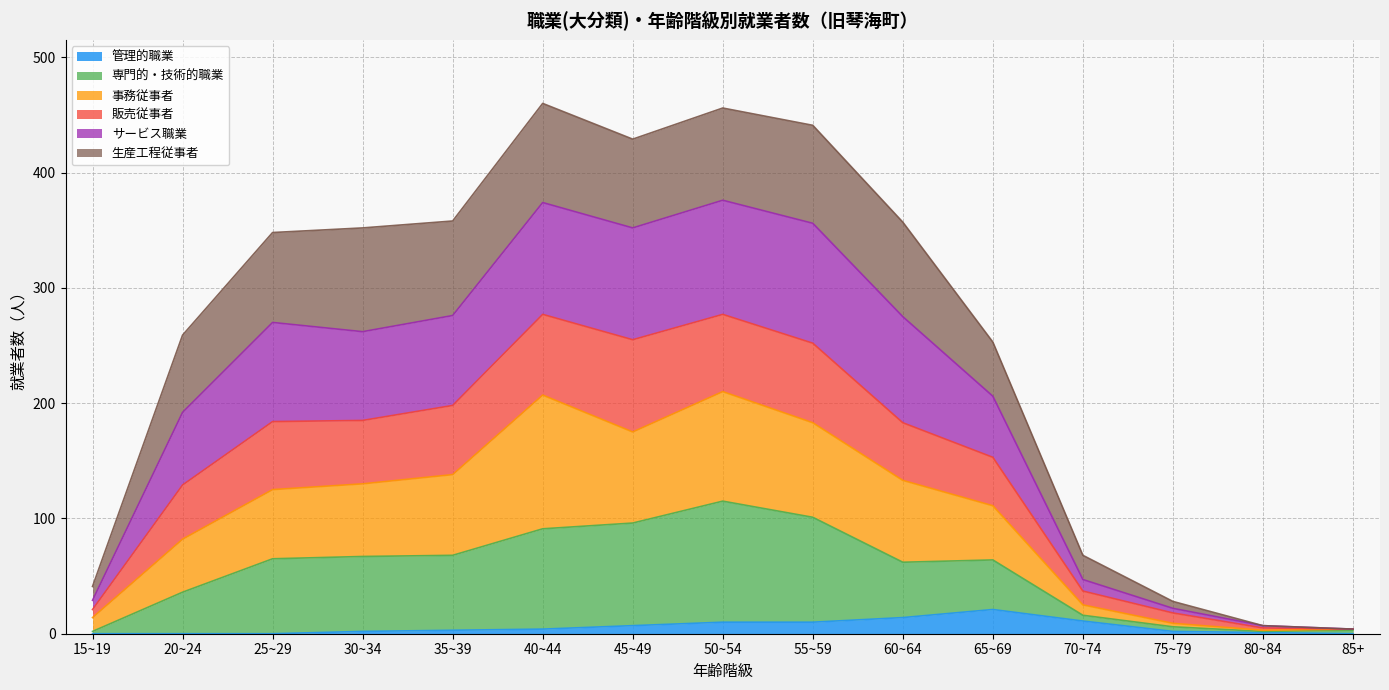

Which has a higher value, 30~34 or 85+?

30~34